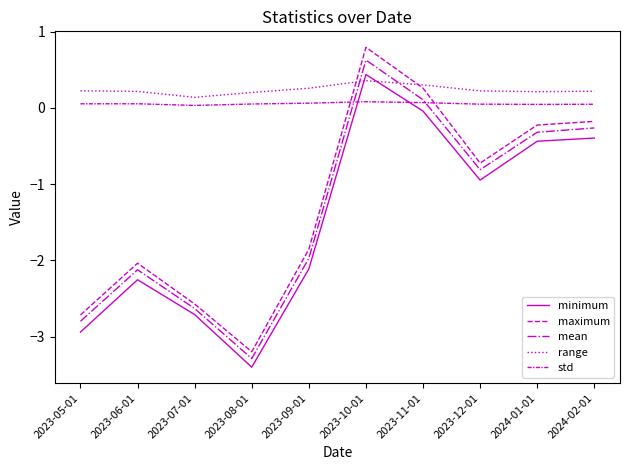

List the labels in order of range value, largest first.

2023-10-01, 2023-11-01, 2023-09-01, 2023-05-01, 2023-12-01, 2024-02-01, 2023-06-01, 2024-01-01, 2023-08-01, 2023-07-01